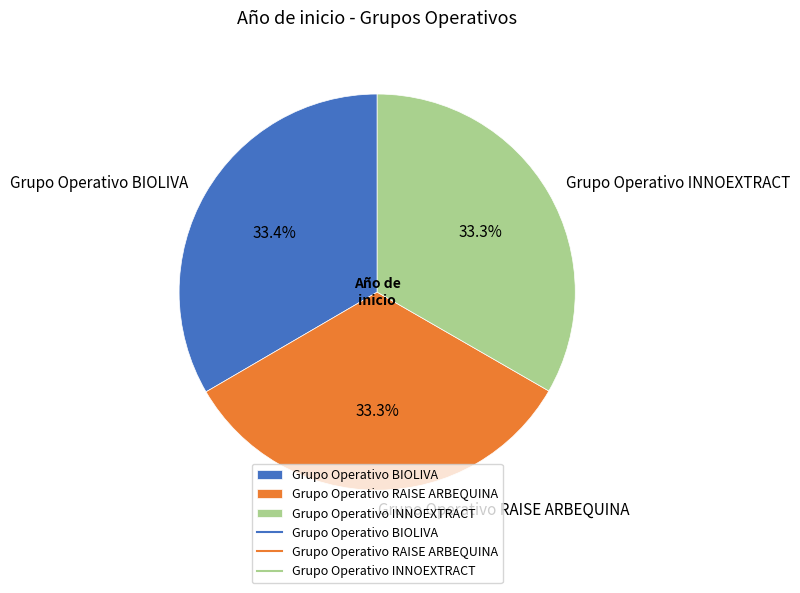

To the nearest percent, what is the combined percentage of Grupo Operativo BIOLIVA and Grupo Operativo INNOEXTRACT?

67%